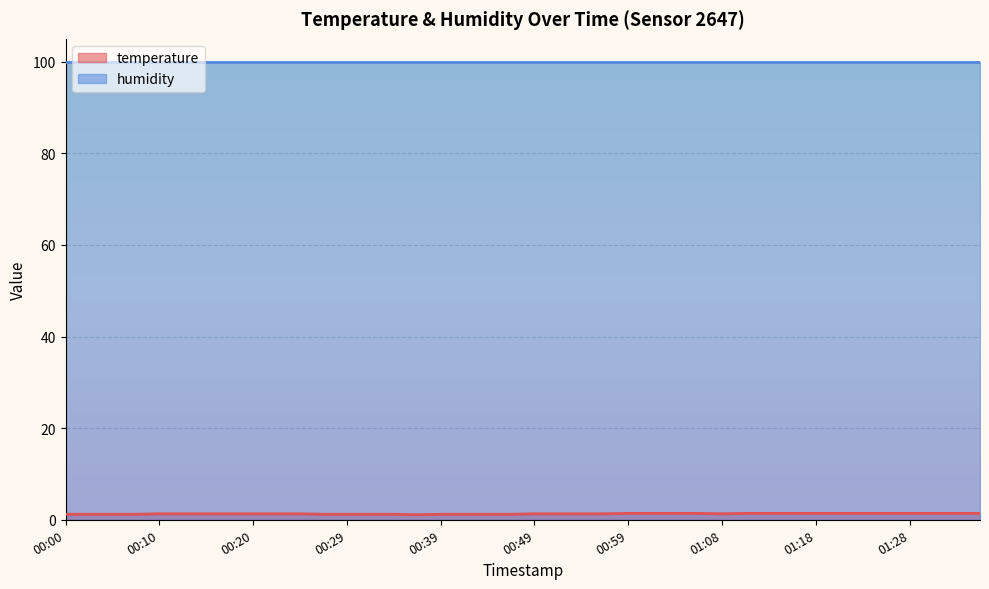

List the series in order of their peak value, lowest first.

temperature, humidity